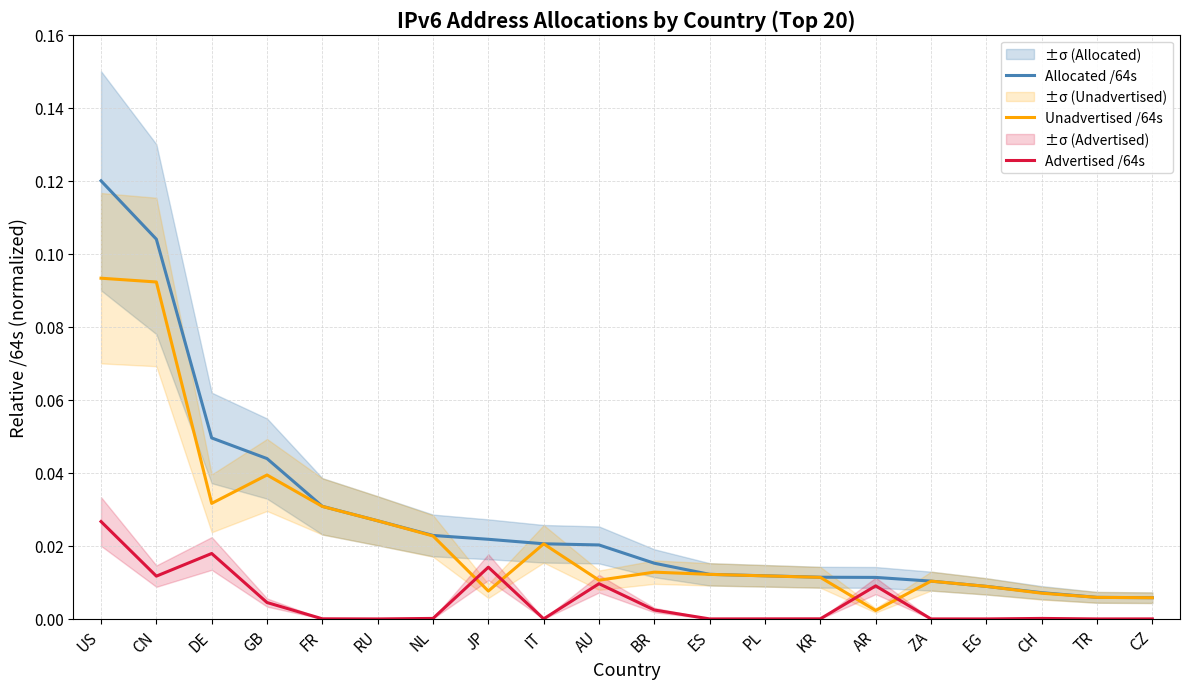

True or false: Allocated /64s and Unadvertised /64s intersect in this chart.

False